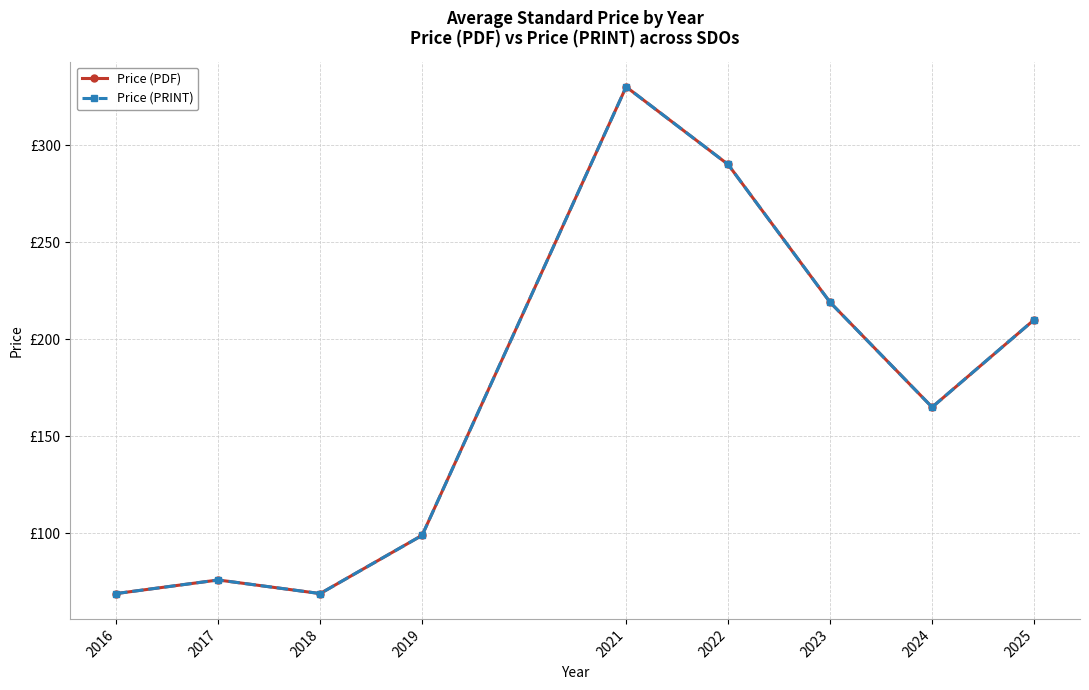

Is this an area chart (filled region under the line)?

No